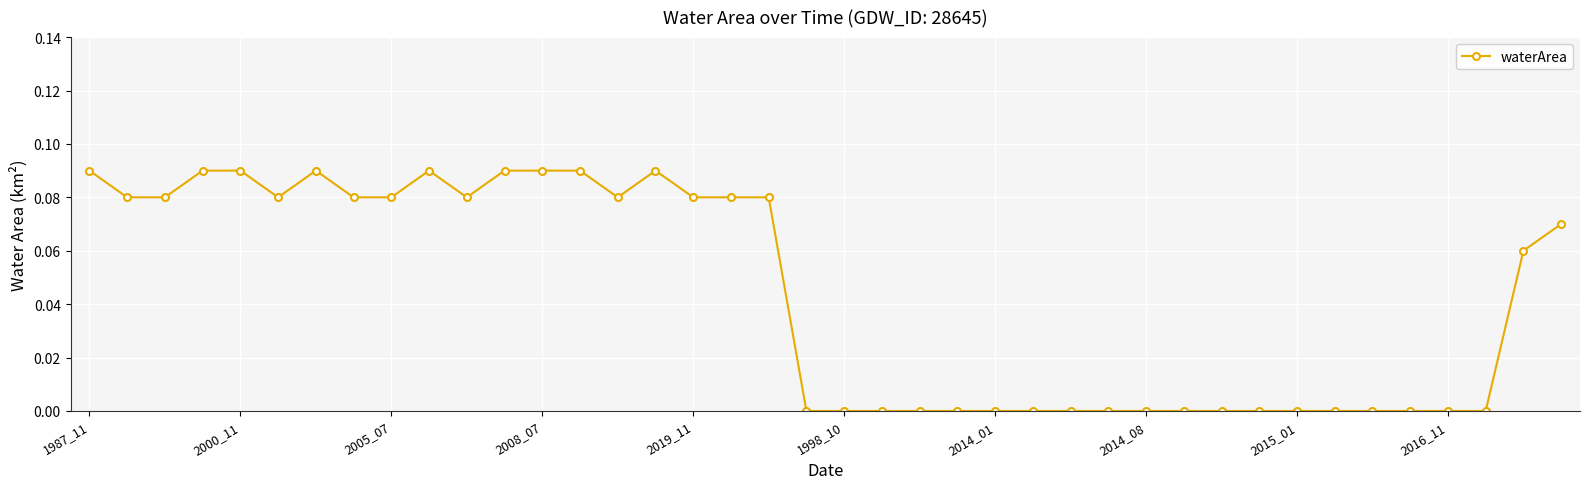

What is the sum of all values?

1.7